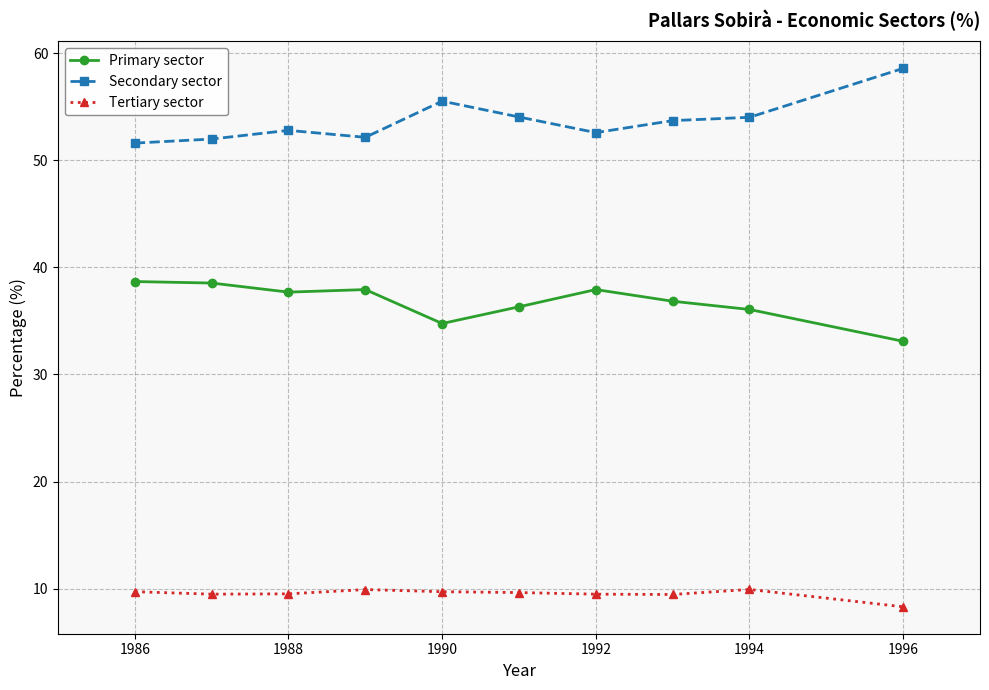

What is the value of the Secondary sector point at the 3rd from the left?

52.8